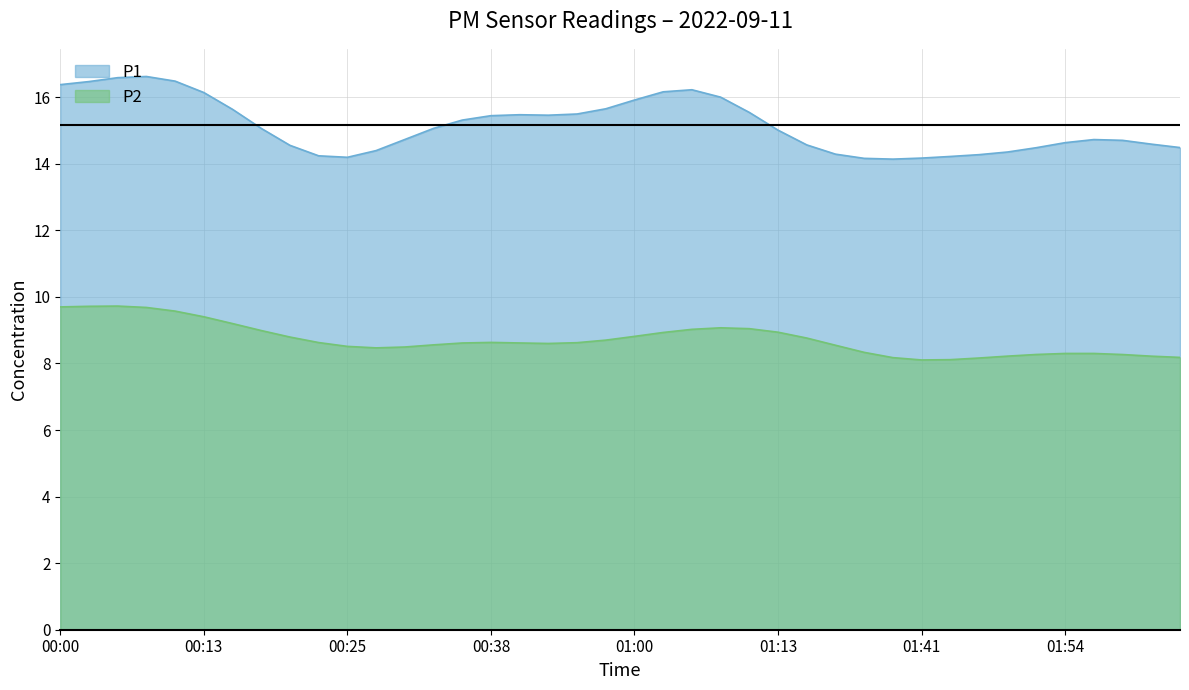

What is the minimum value for P2?

8.1